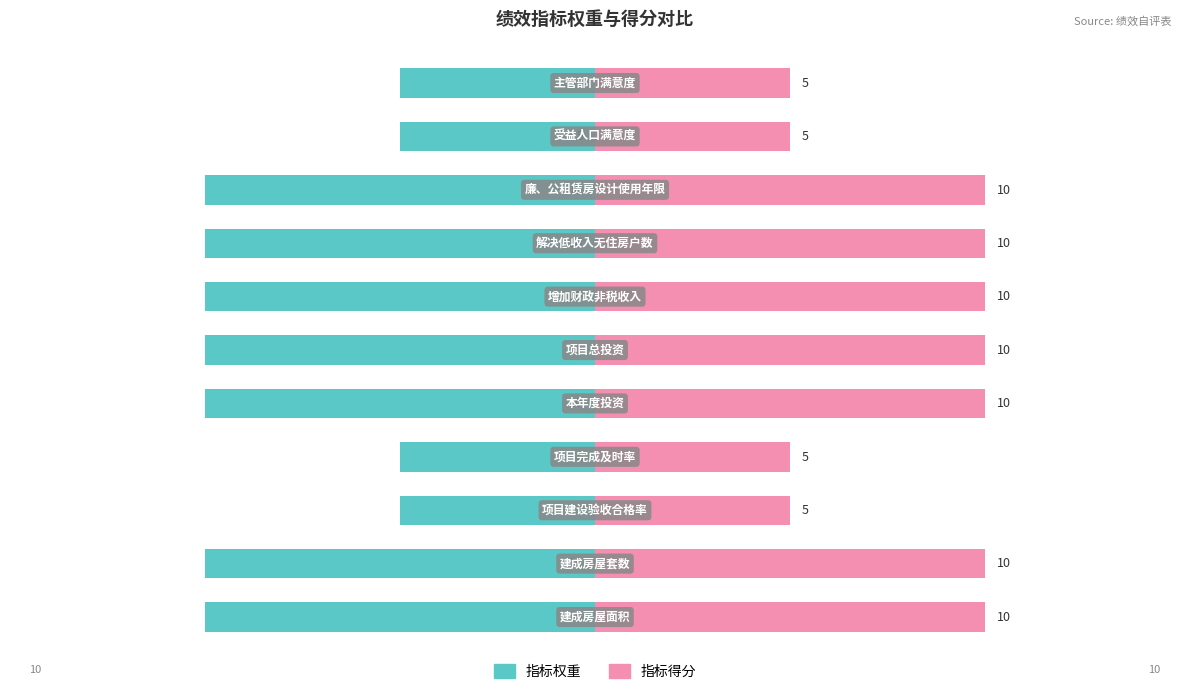

Reading left to right, extract all data points from this chart.

指标权重: -10	-10	-5	-5	-10	-10	-10	-10	-10	-5	-5
指标得分: 10	10	5	5	10	10	10	10	10	5	5